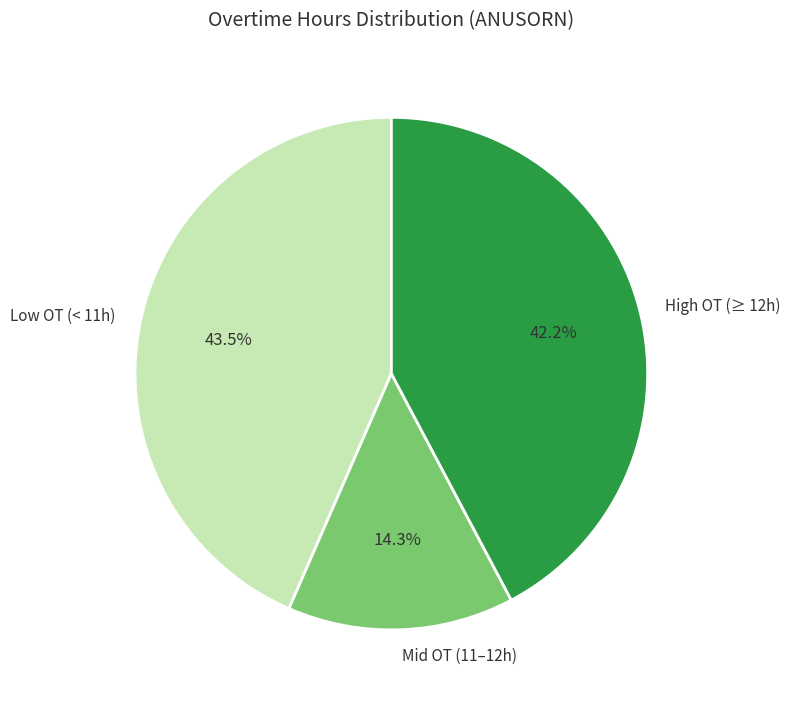

Rank the categories by value from highest to lowest.

Low OT (< 11h), High OT (≥ 12h), Mid OT (11–12h)